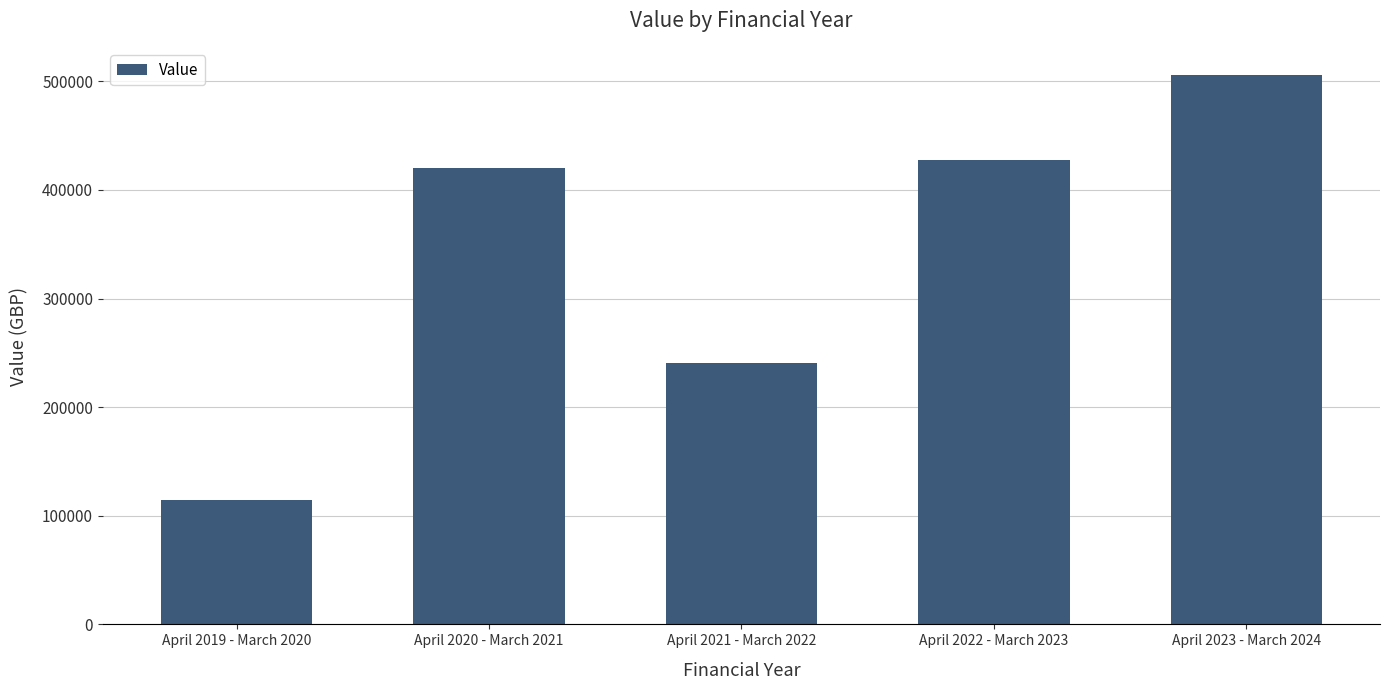

Approximately how many times larger is the value at April 2020 - March 2021 compared to April 2022 - March 2023?

1.0